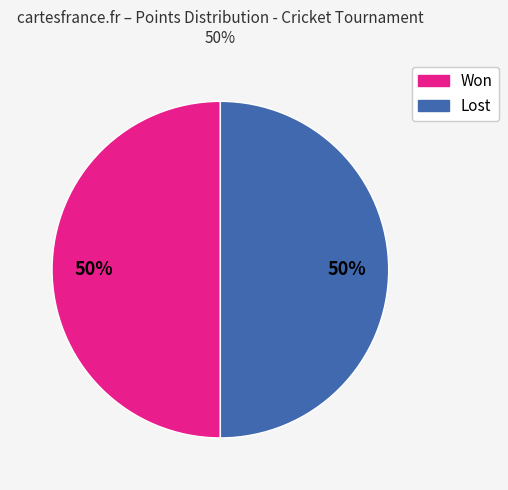

To the nearest percent, what is the average slice percentage?

50%